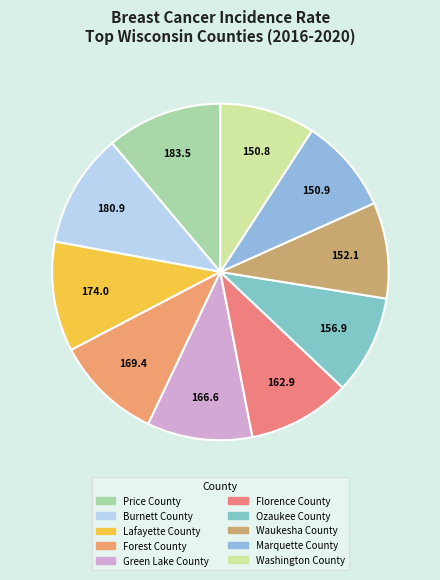

How many slices are in this pie chart?

10